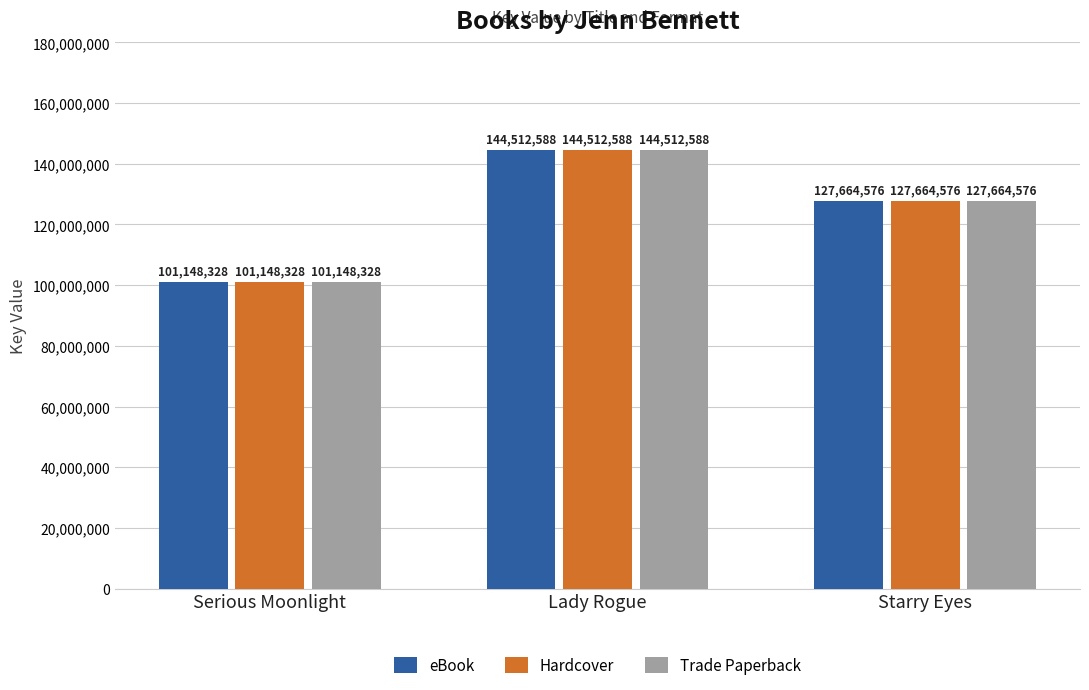

At which label is Trade Paperback closest to 122830458?

Starry Eyes